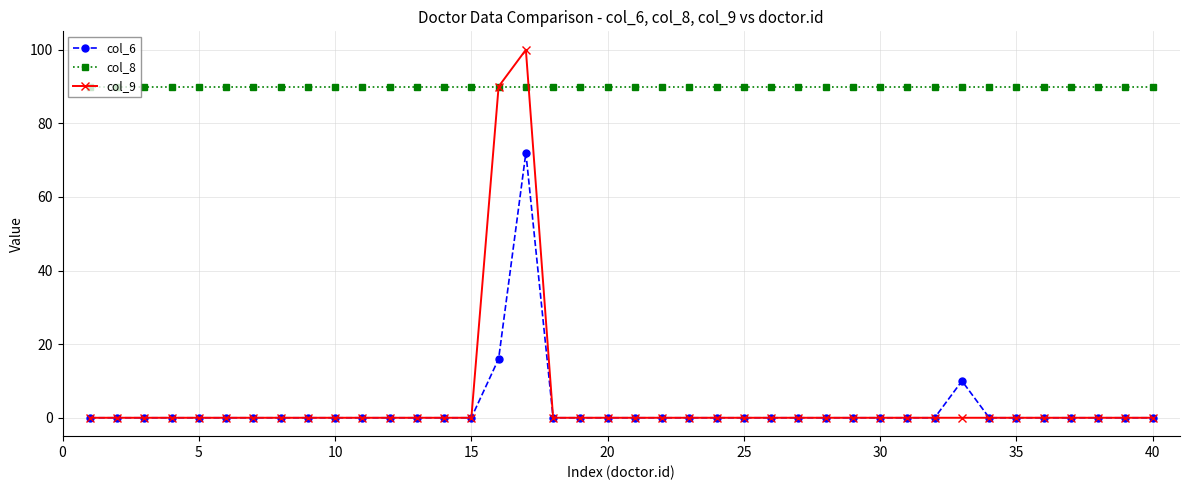

Which series has the largest total across all categories?

col_8